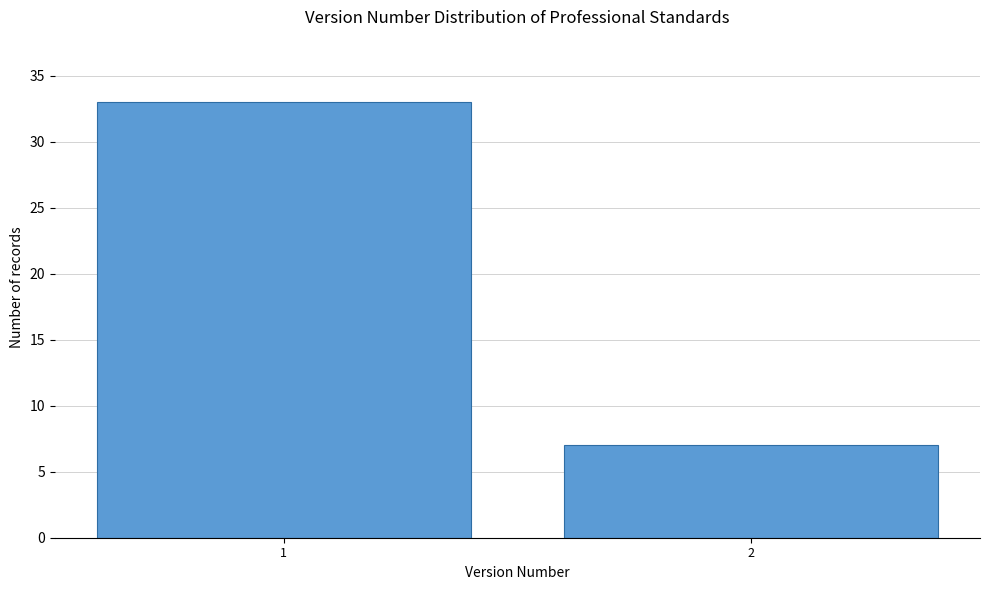

Reading left to right, what are all the values shown in this chart?

33	7